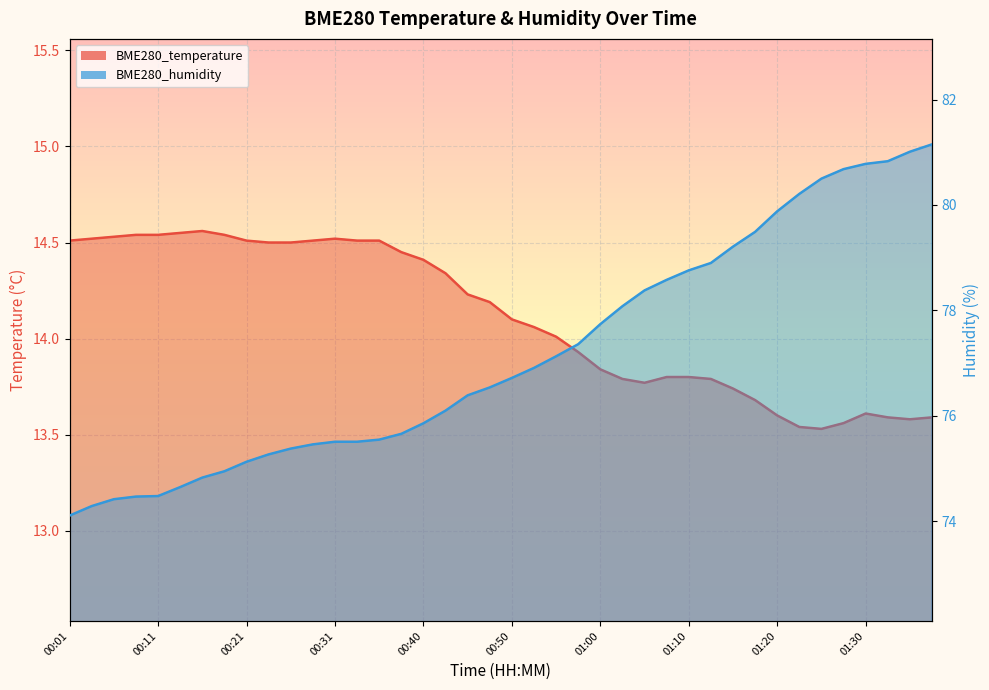

What is the label of the 35th point from the right?

00:13